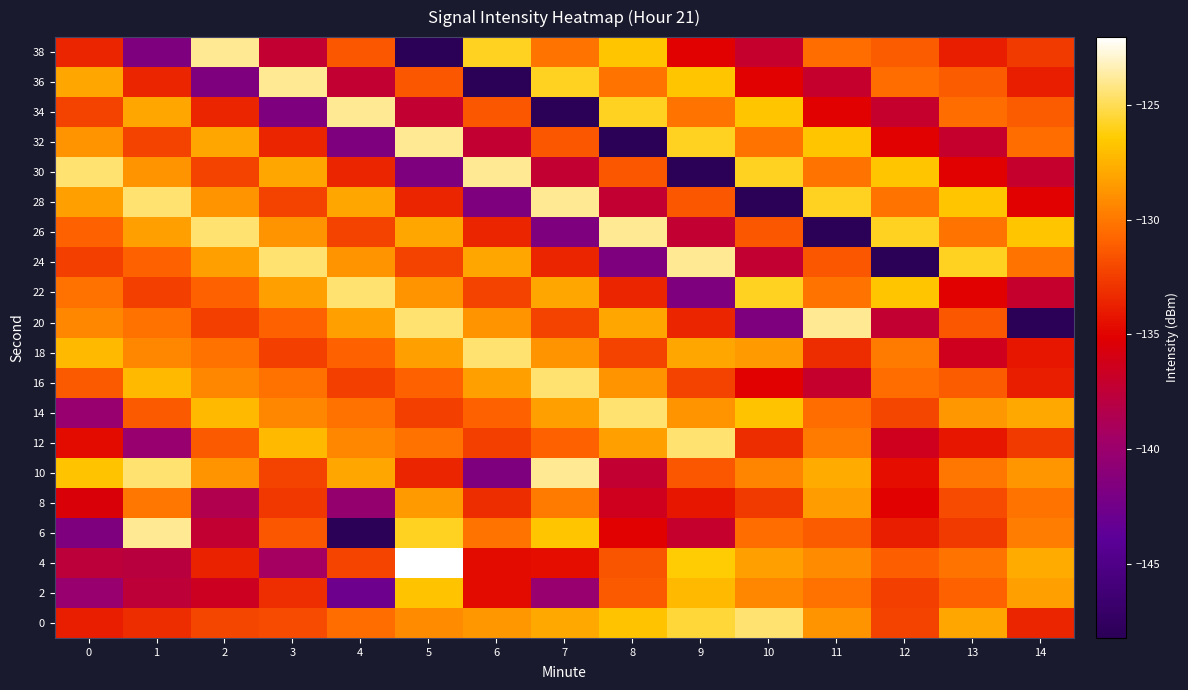

Rank the series by their maximum value, from lowest to highest.

8, 2, 0, 12, 14, 16, 18, 22, 6, 10, 20, 24, 26, 28, 30, 32, 34, 36, 38, 4